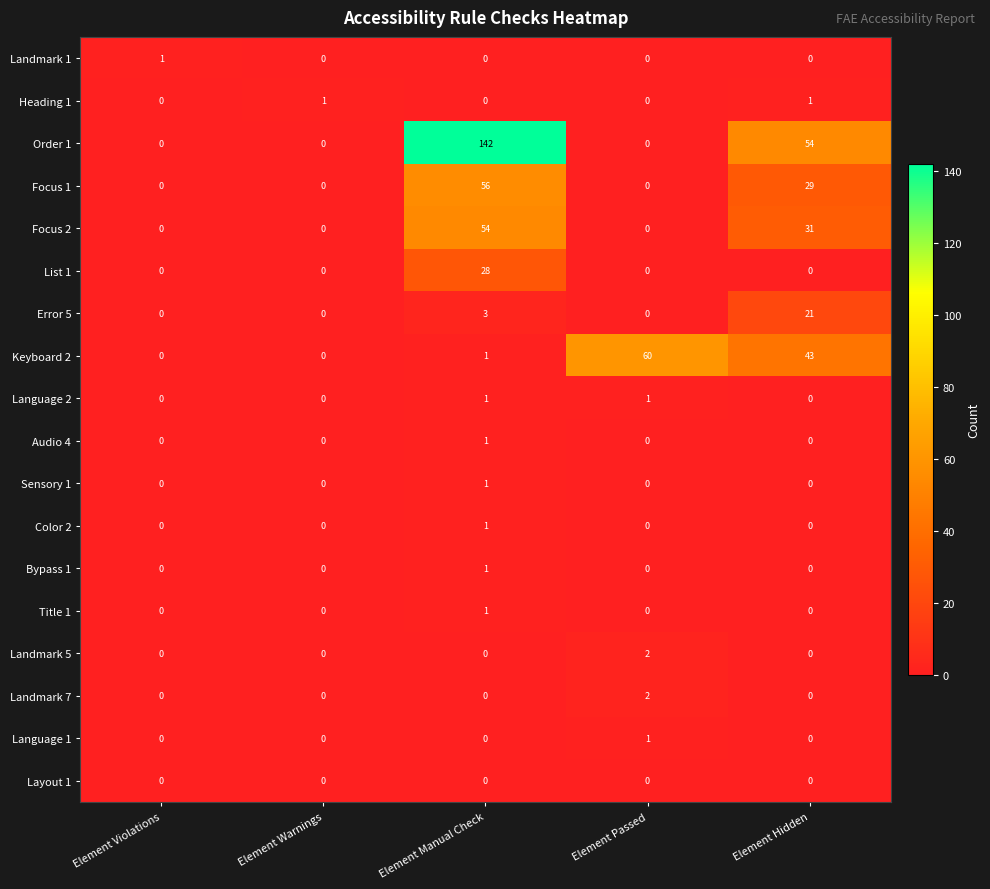

Between Element Warnings and Element Passed, which series saw the biggest shift?

Keyboard 2